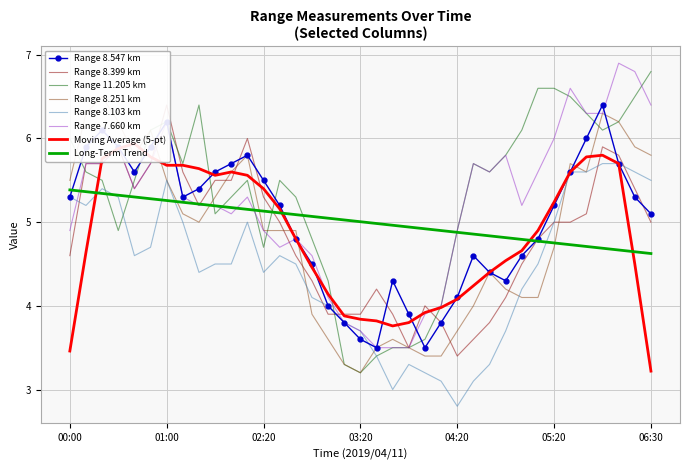

What value does the 11.205 series have at 2019/04/11 00:10?

5.6